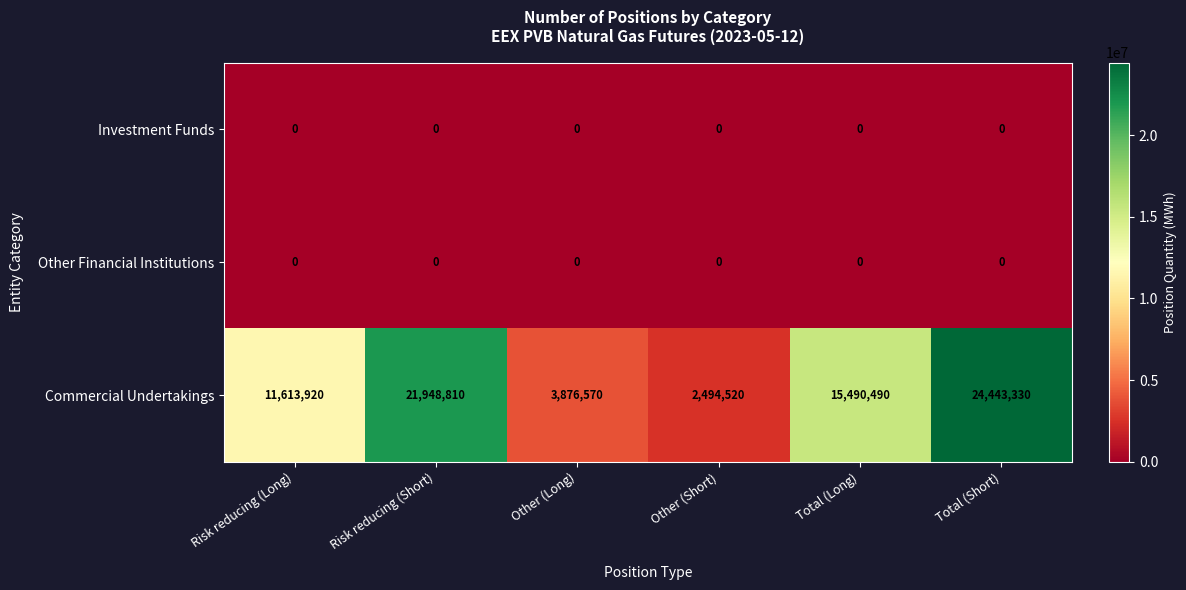

What is the sum of the Commercial Undertakings values at Risk reducing (Short) and Total (Long)?

37439300